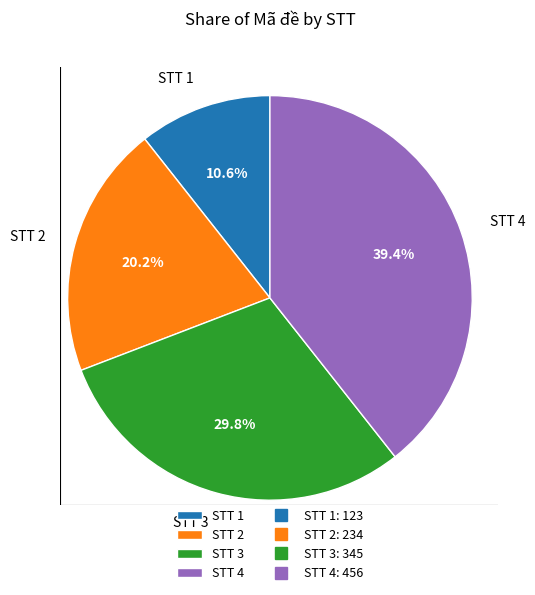

To the nearest percent, what is the average slice percentage?

25%